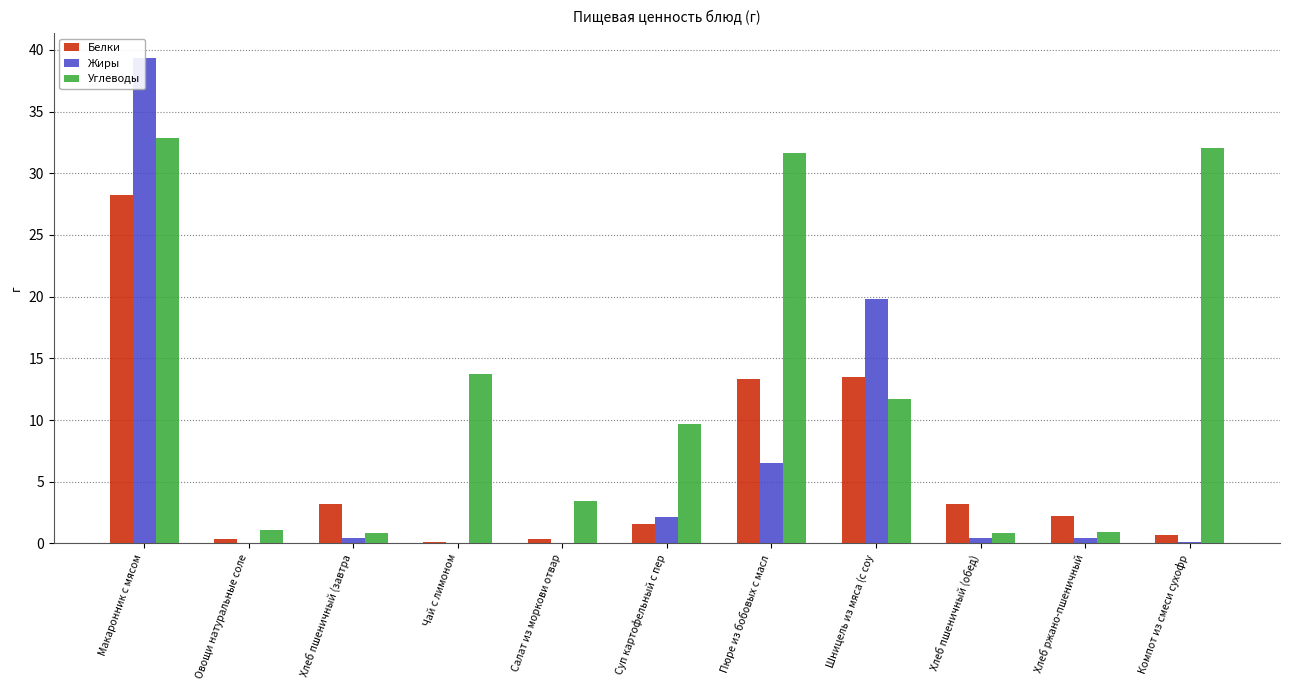

What is the label of the 1st bar from the right?

Компот из смеси сухофр